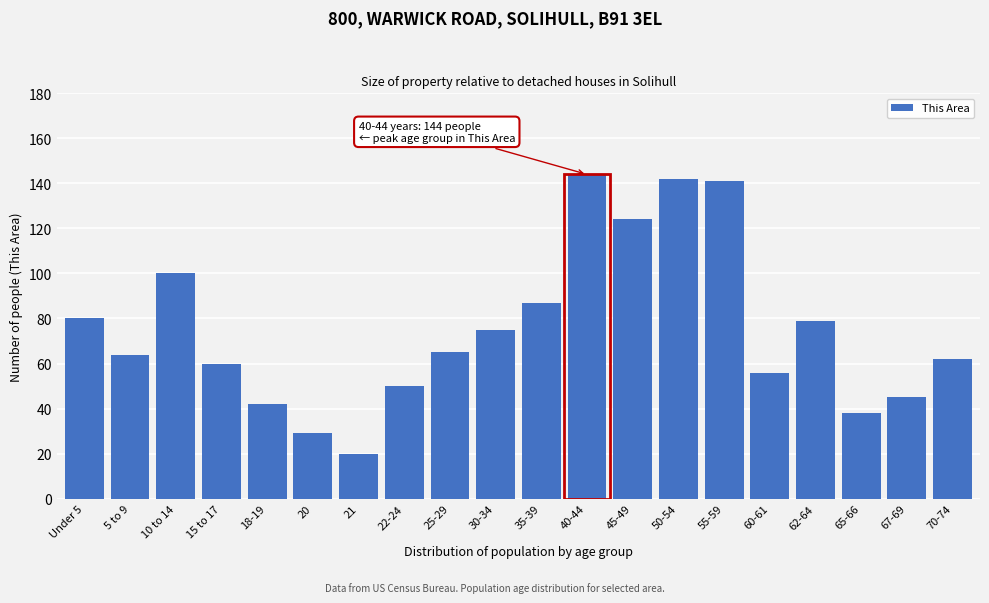

Reading left to right, list all the values displayed in this chart.

Under 5=80	5 to 9=64	10 to 14=100	15 to 17=60	18-19=42	20=29	21=20	22-24=50	25-29=65	30-34=75	35-39=87	40-44=144	45-49=124	50-54=142	55-59=141	60-61=56	62-64=79	65-66=38	67-69=45	70-74=62